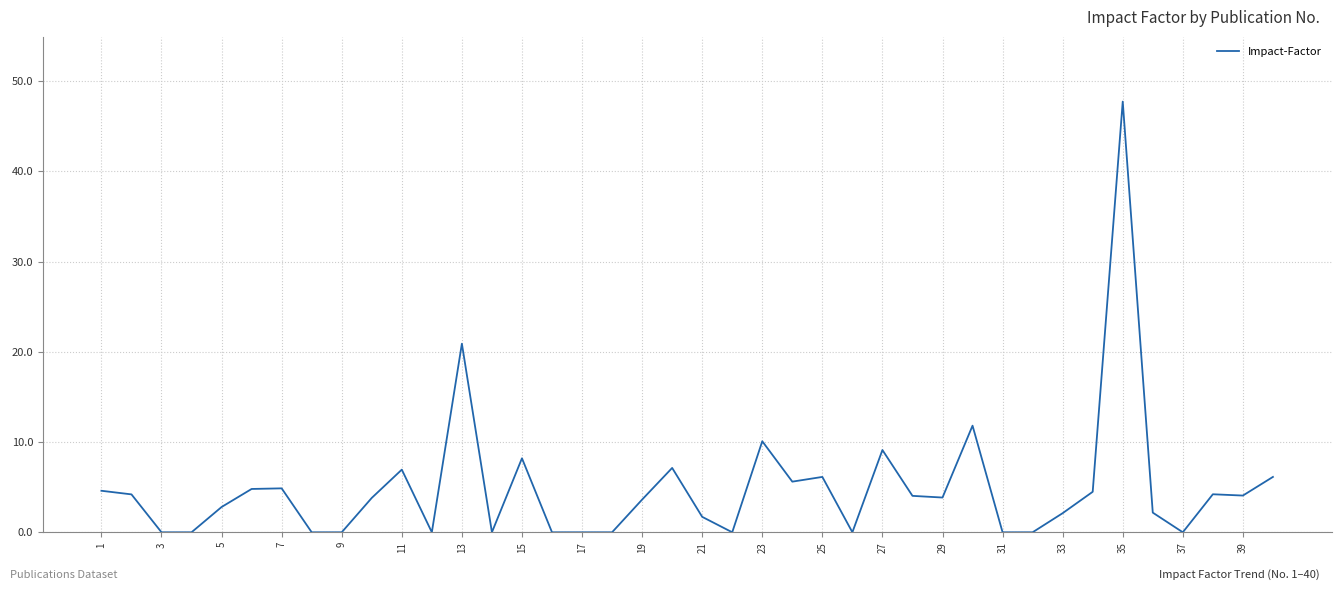

What is the difference between the maximum and minimum values?

47.7